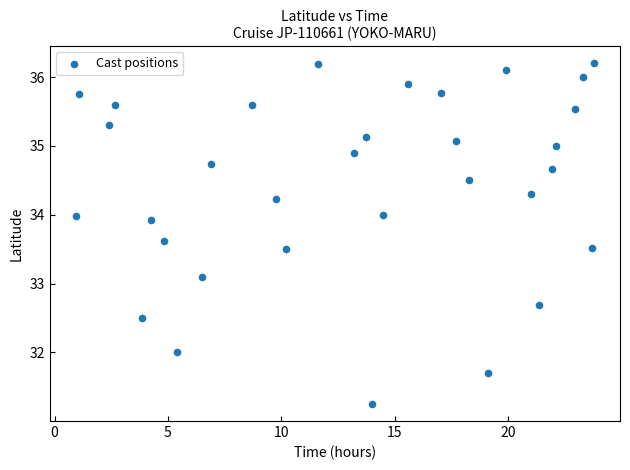

What is the range of X values (max minus min)?

22.9